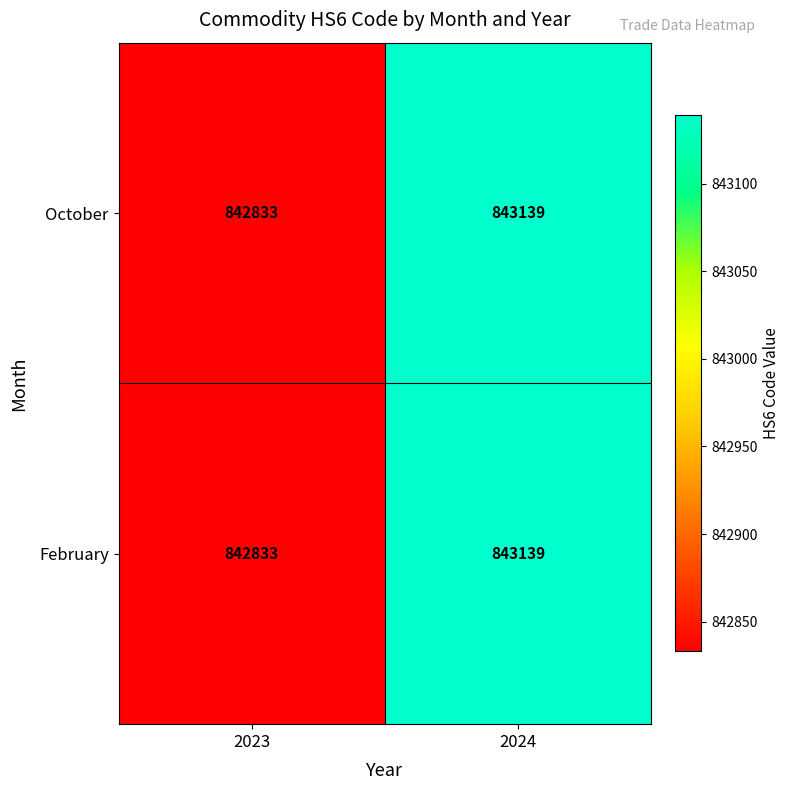

What is the difference between the maximum and minimum values in the October series?

306